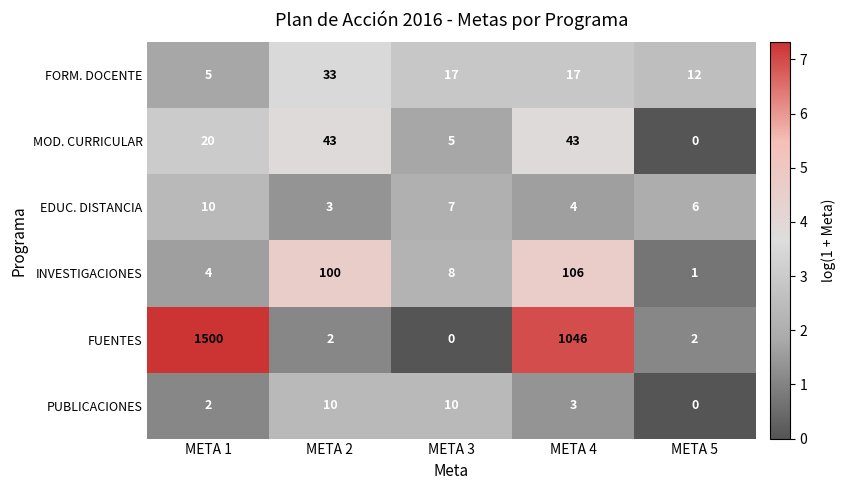

What is the difference between the maximum and minimum values in the PUBLICACIONES series?

10